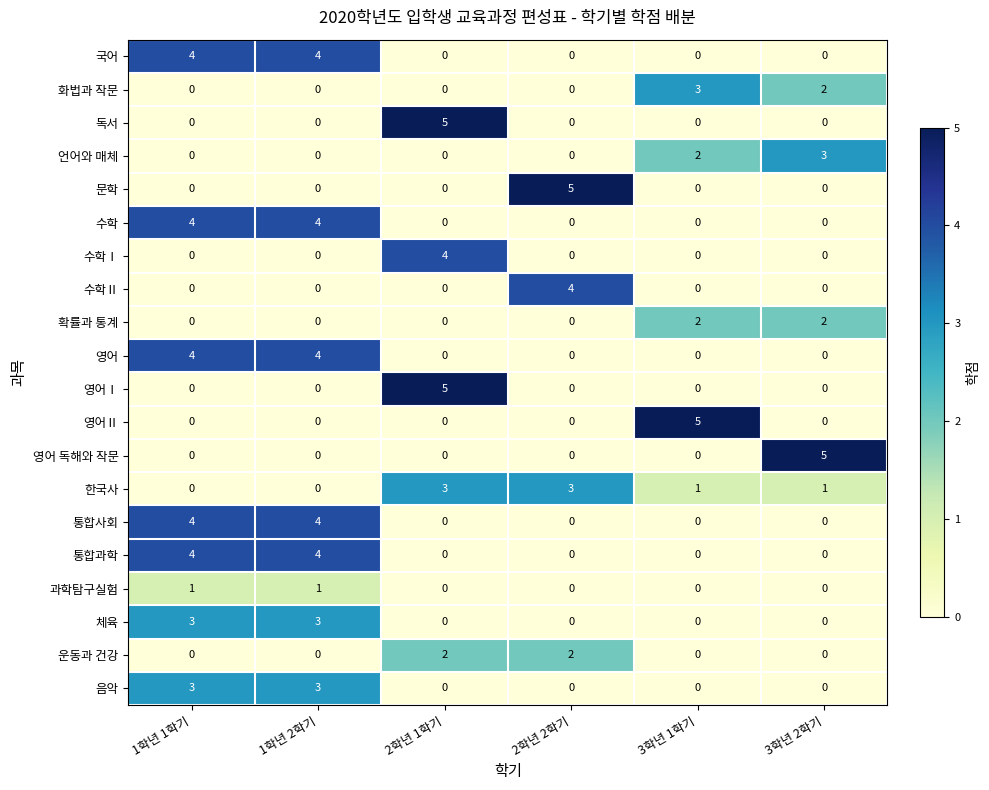

How many data points does each series have?

6